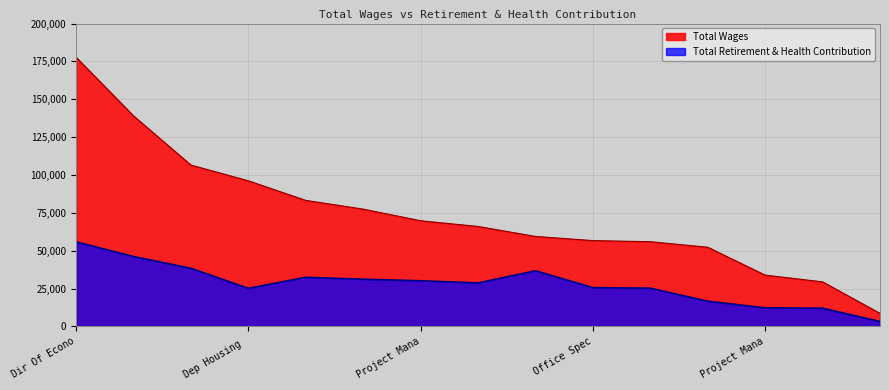

At which category does Total Retirement & Health Contribution reach its first local peak?

Project Manager III